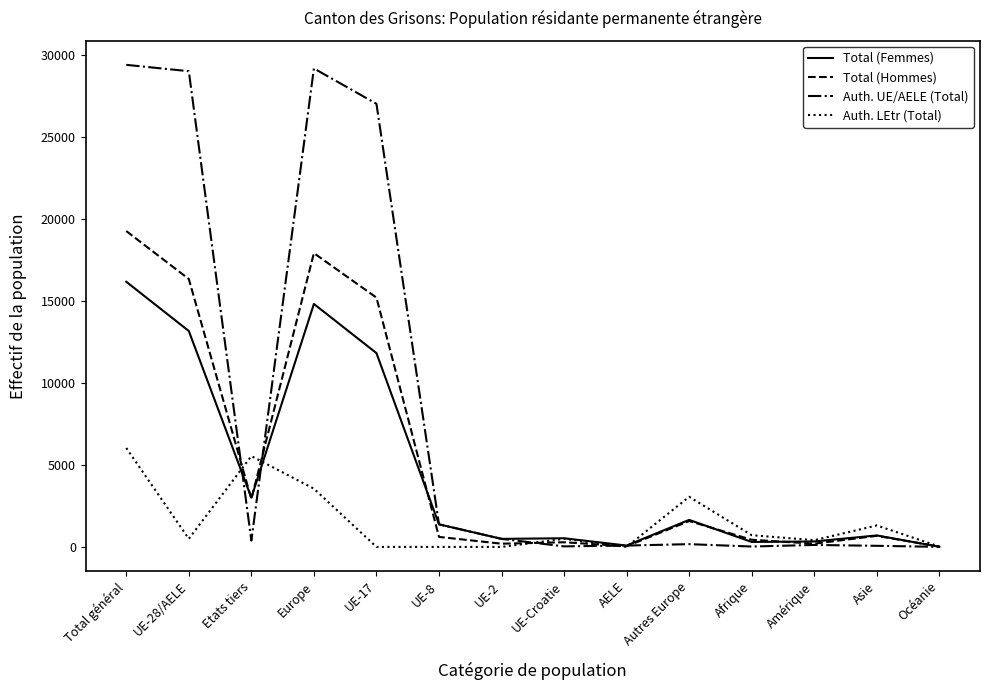

Which series has the widest spread of values?

Auth. UE/AELE (Total)